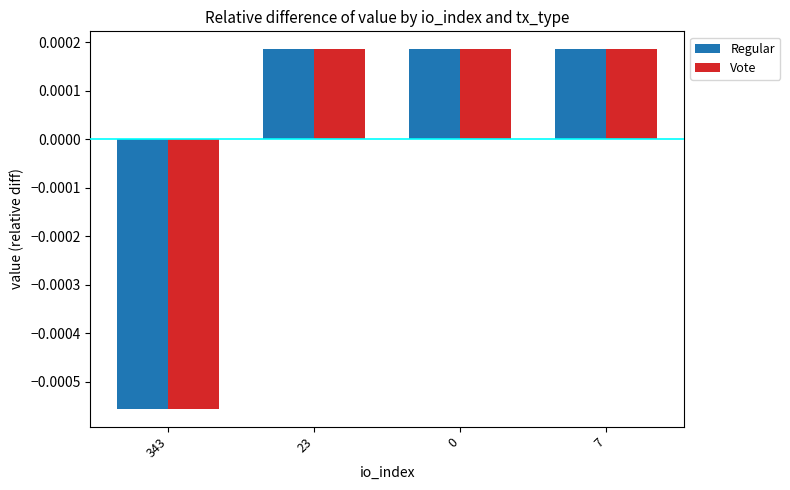

At which label does Vote first exceed 0?

23